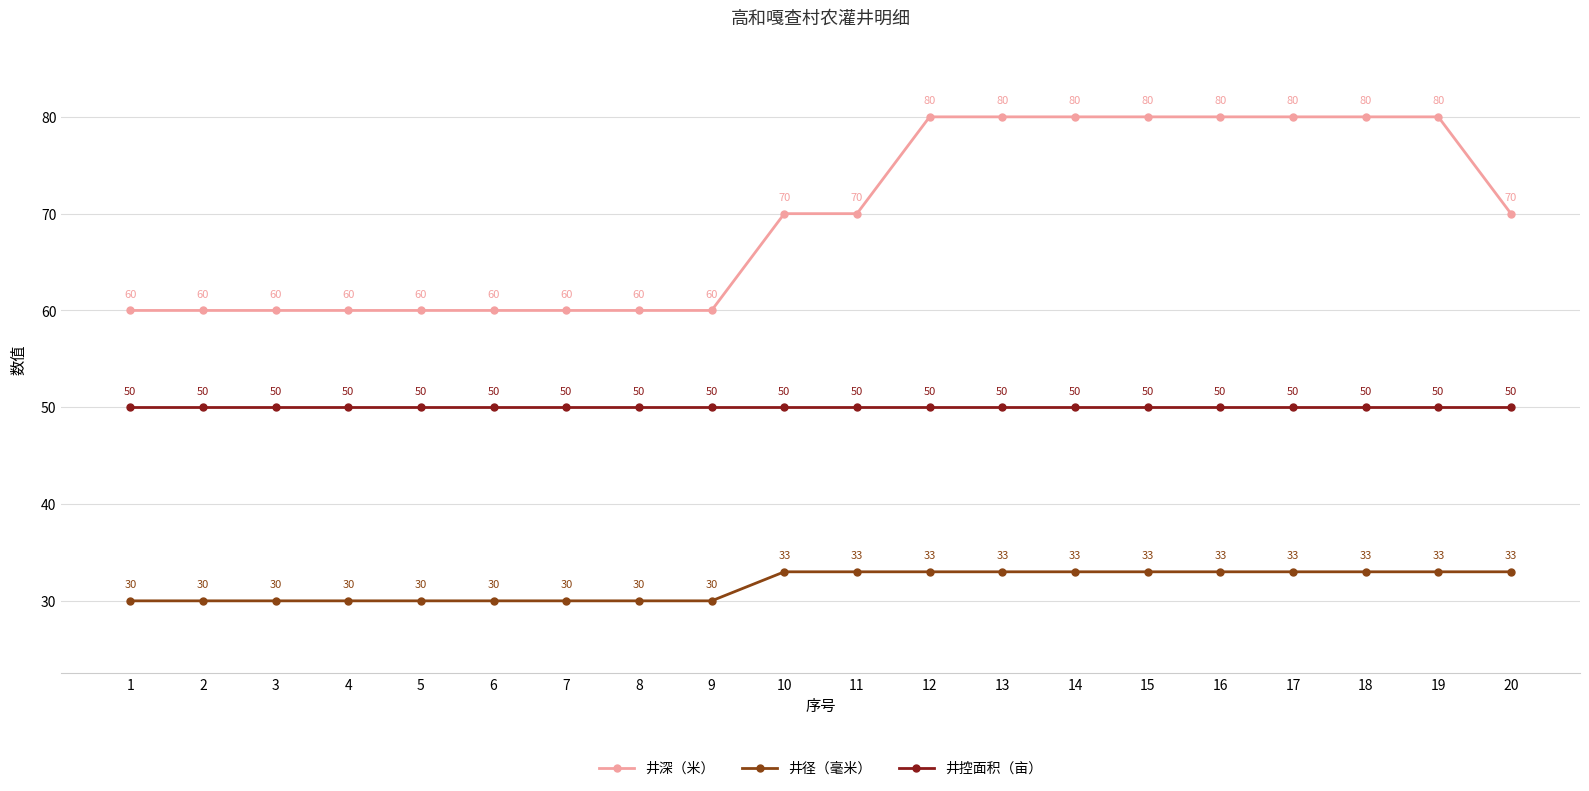

True or false: 井控面积（亩） has more than 0 points higher than both neighbors.

False